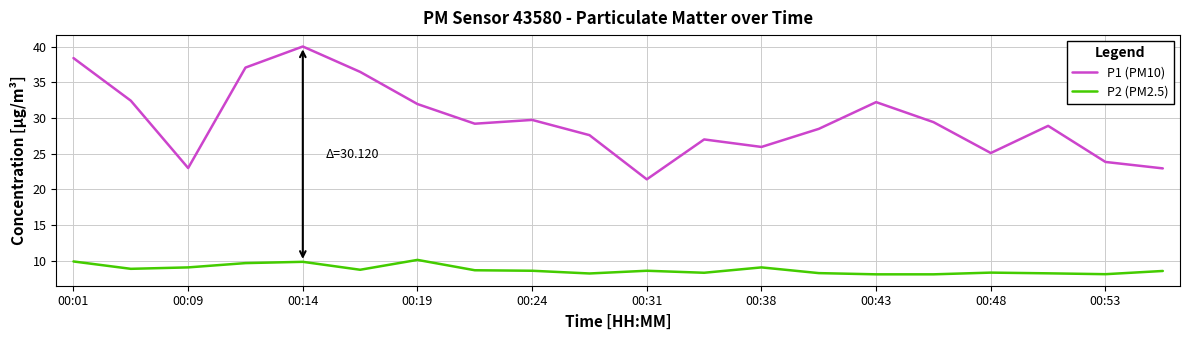

What is the highest value of the P1 (PM10) series?

40.0